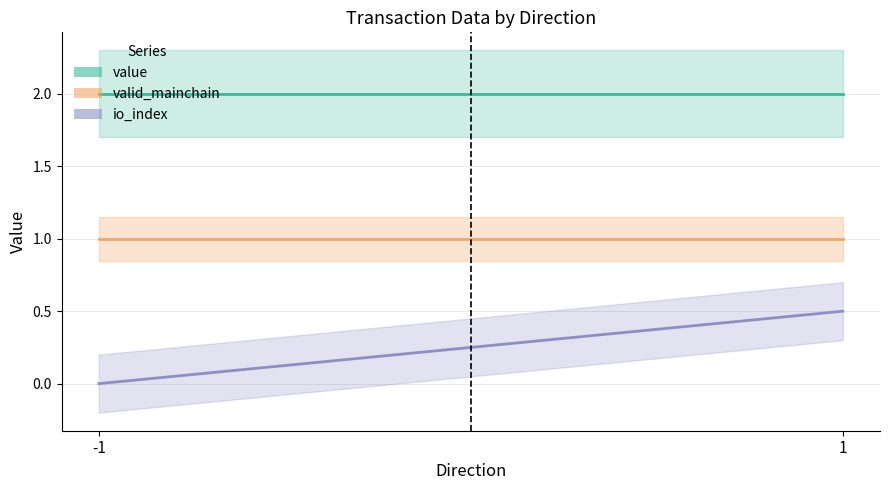

What is the value of the value point at the 1st from the left?

2.0